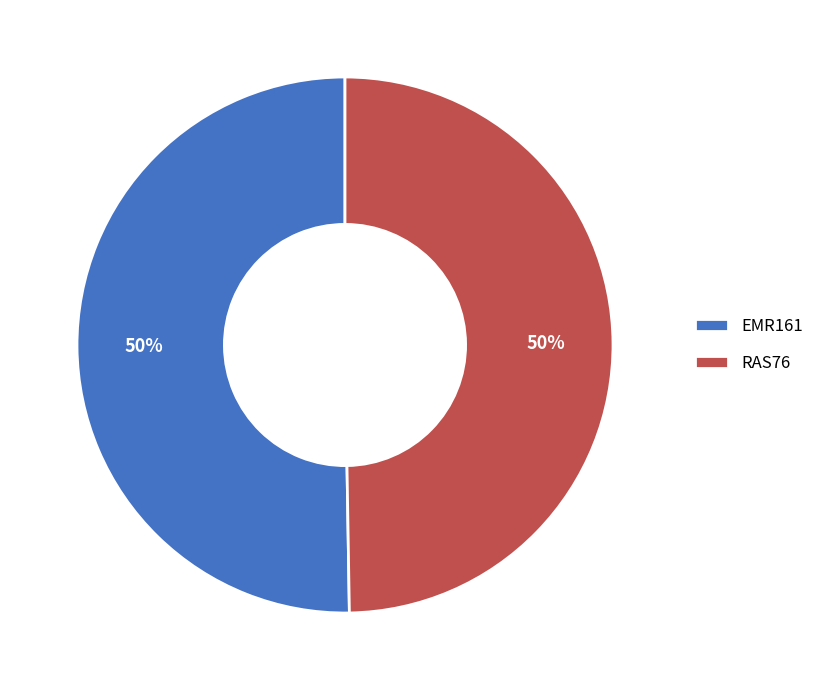

What percentage is the EMR161 slice, to the nearest percent?

50%